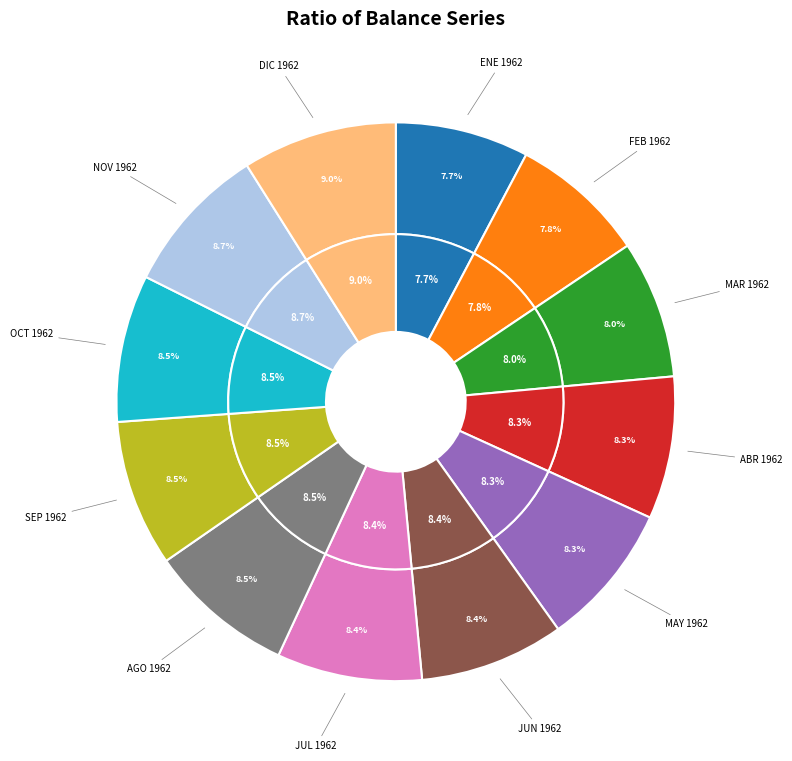

True or false: ABR 1962 accounts for 16% of the total.

False